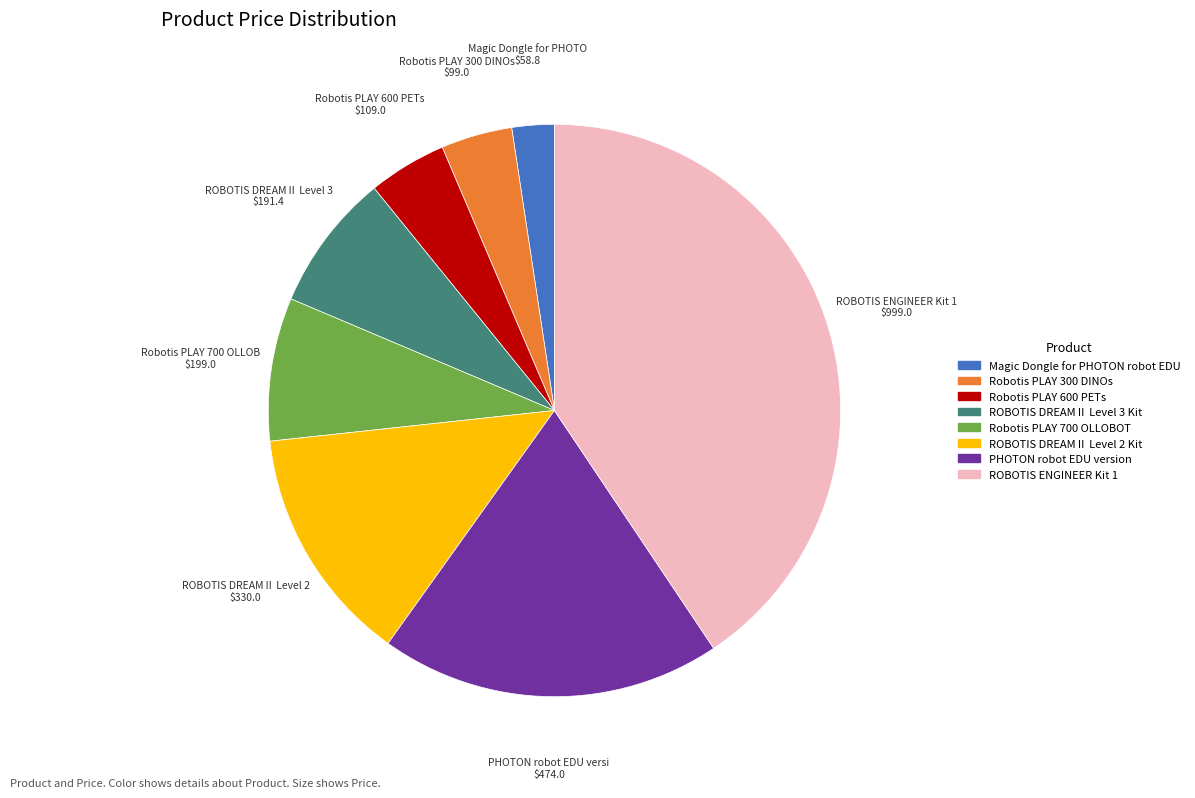

Which has a higher value, Robotis PLAY 300 DINOs or PHOTON robot EDU version?

PHOTON robot EDU version